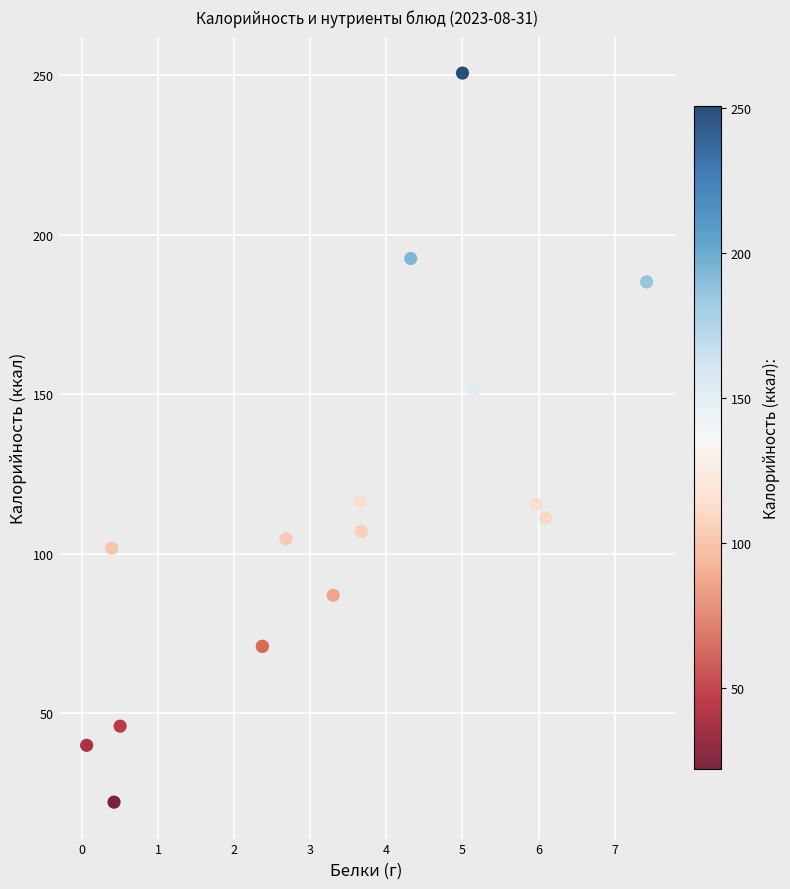

What Y value in the scatter plot is closest to 136?

151.3